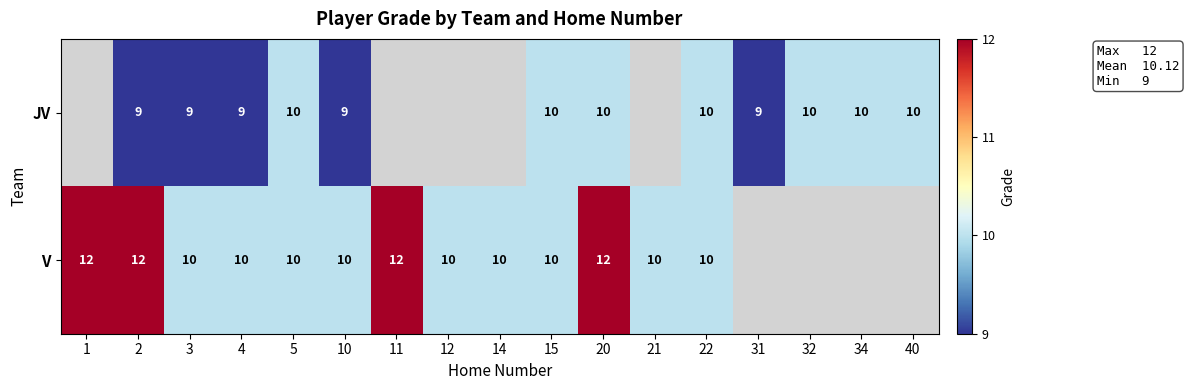

The V series shows 4 at 21. True or false?

False